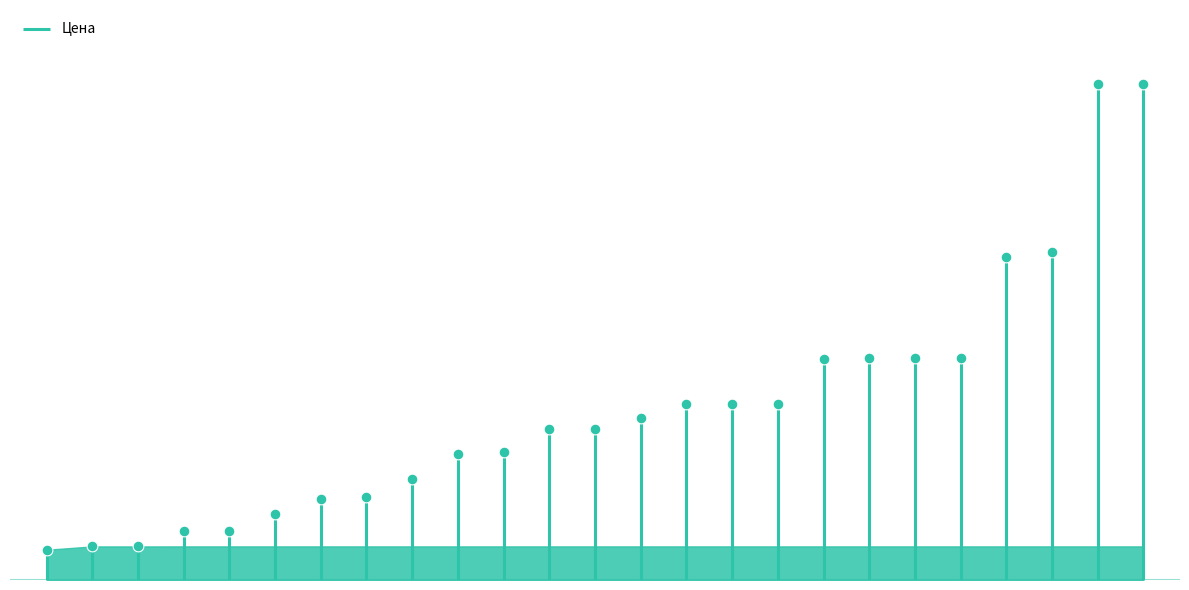

What is the change in value from ML-AH-PLUGZ-WHITE to HAMA-184132?

+4.0